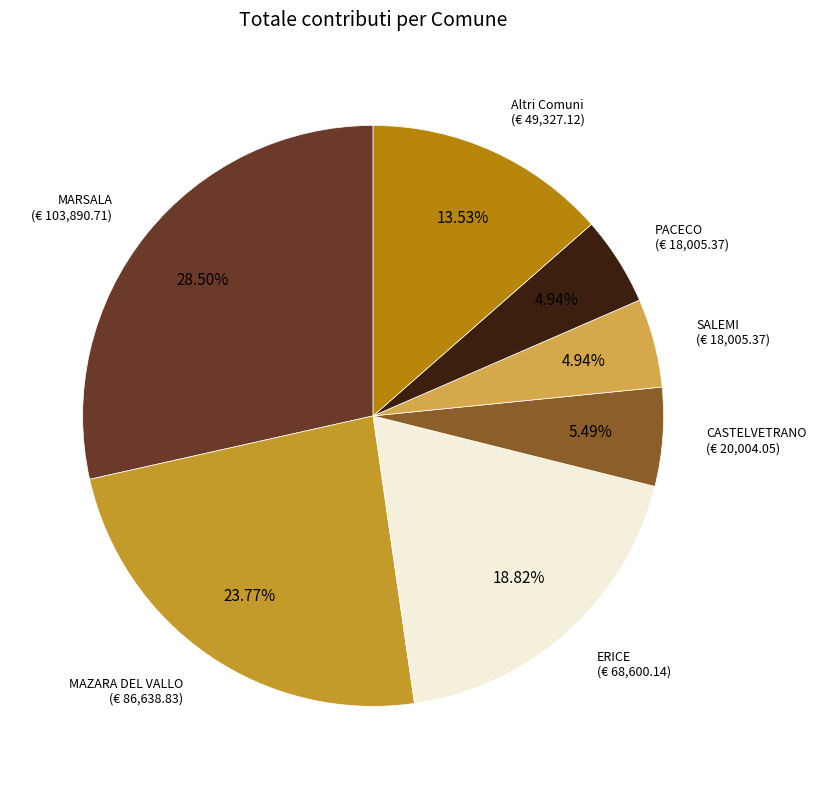

Count the number of slices in the pie.

7